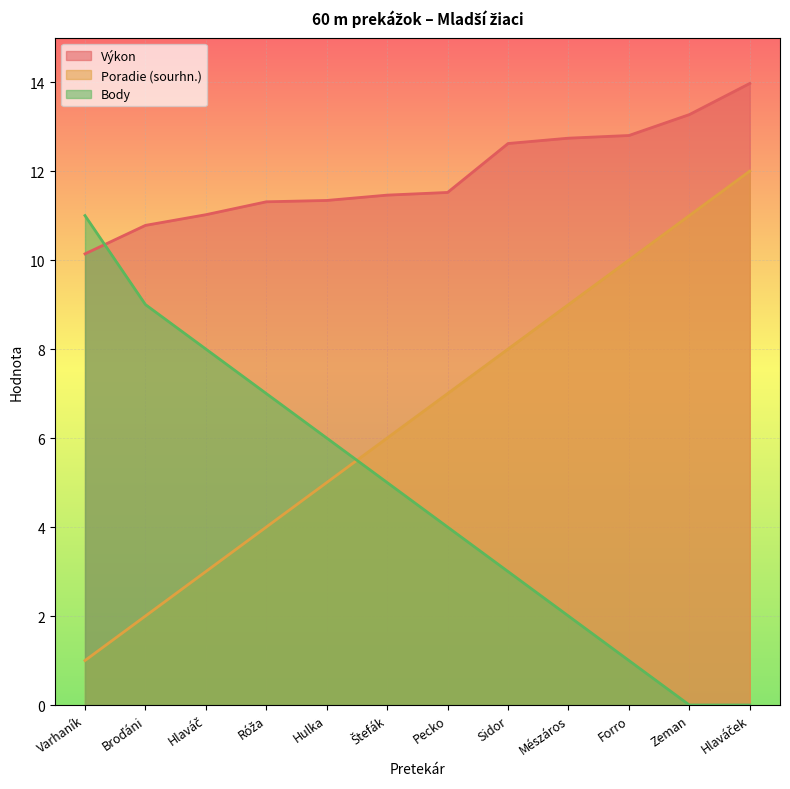

Reading right to left, what are all the values shown in this chart?

Výkon: 14.0	13.3	12.8	12.7	12.6	11.5	11.5	11.3	11.3	11.0	10.8	10.1
Poradie (sourhn.): 12.0	11.0	10.0	9.0	8.0	7.0	6.0	5.0	4.0	3.0	2.0	1.0
Body: 0.0	0.0	1.0	2.0	3.0	4.0	5.0	6.0	7.0	8.0	9.0	11.0